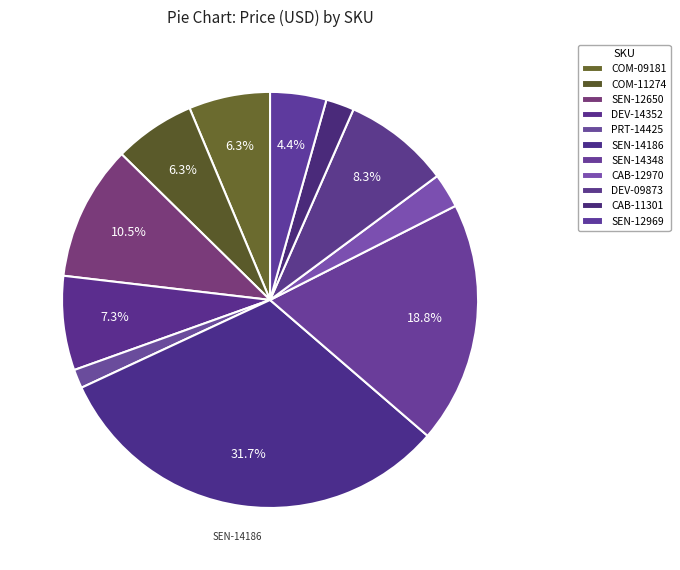

How much of the chart is everything except SEN-12650?

89.5%